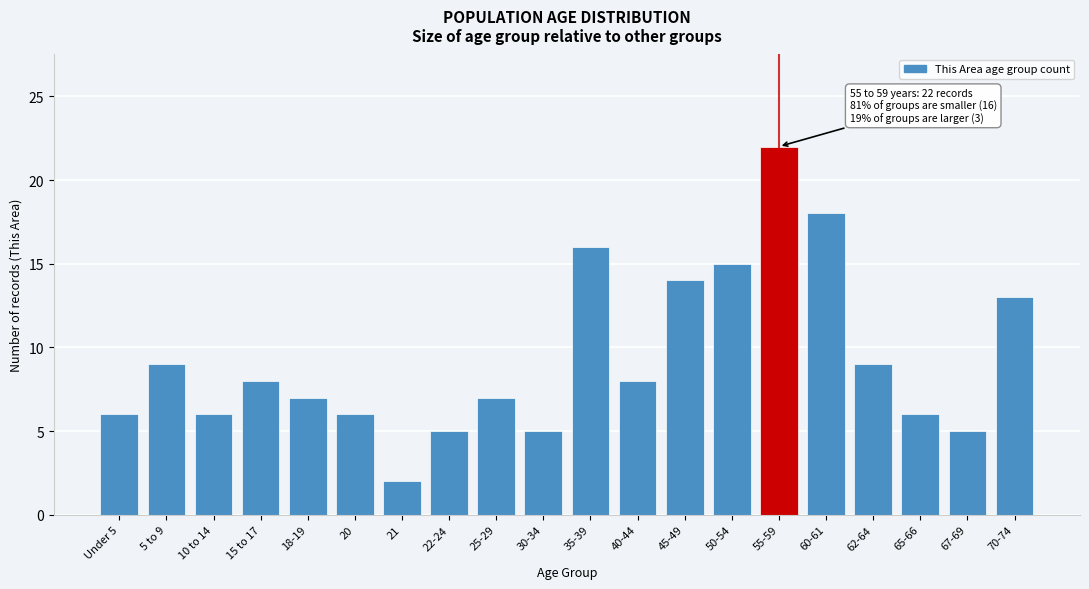

Reading left to right, what are all the values shown in this chart?

6	9	6	8	7	6	2	5	7	5	16	8	14	15	22	18	9	6	5	13